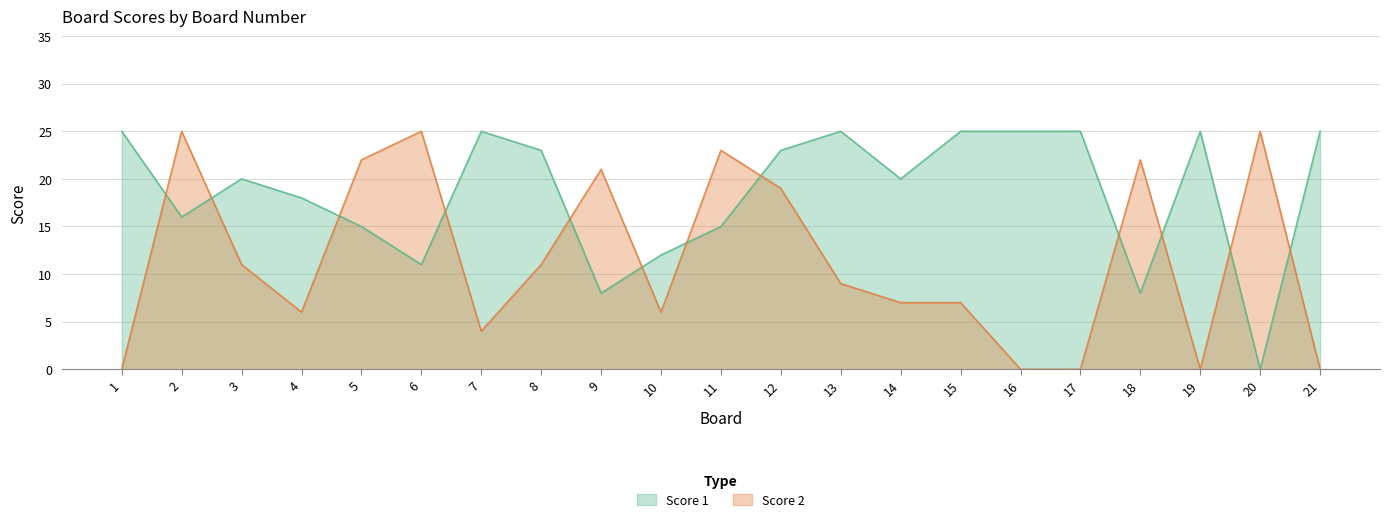

What are all the series names shown in the legend?

Score 1, Score 2